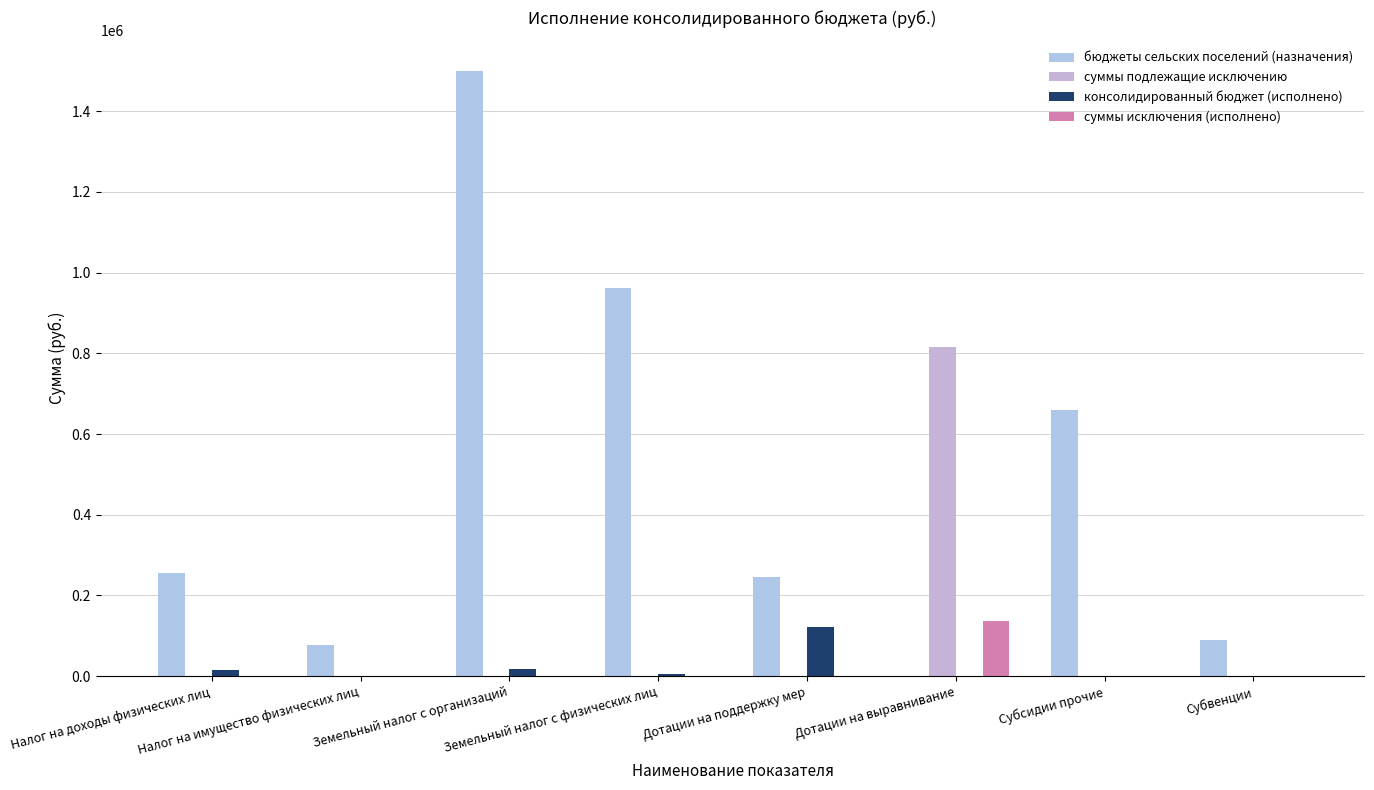

The суммы подлежащие исключению series shows 246761.0 at Земельный налог с физических лиц. True or false?

False